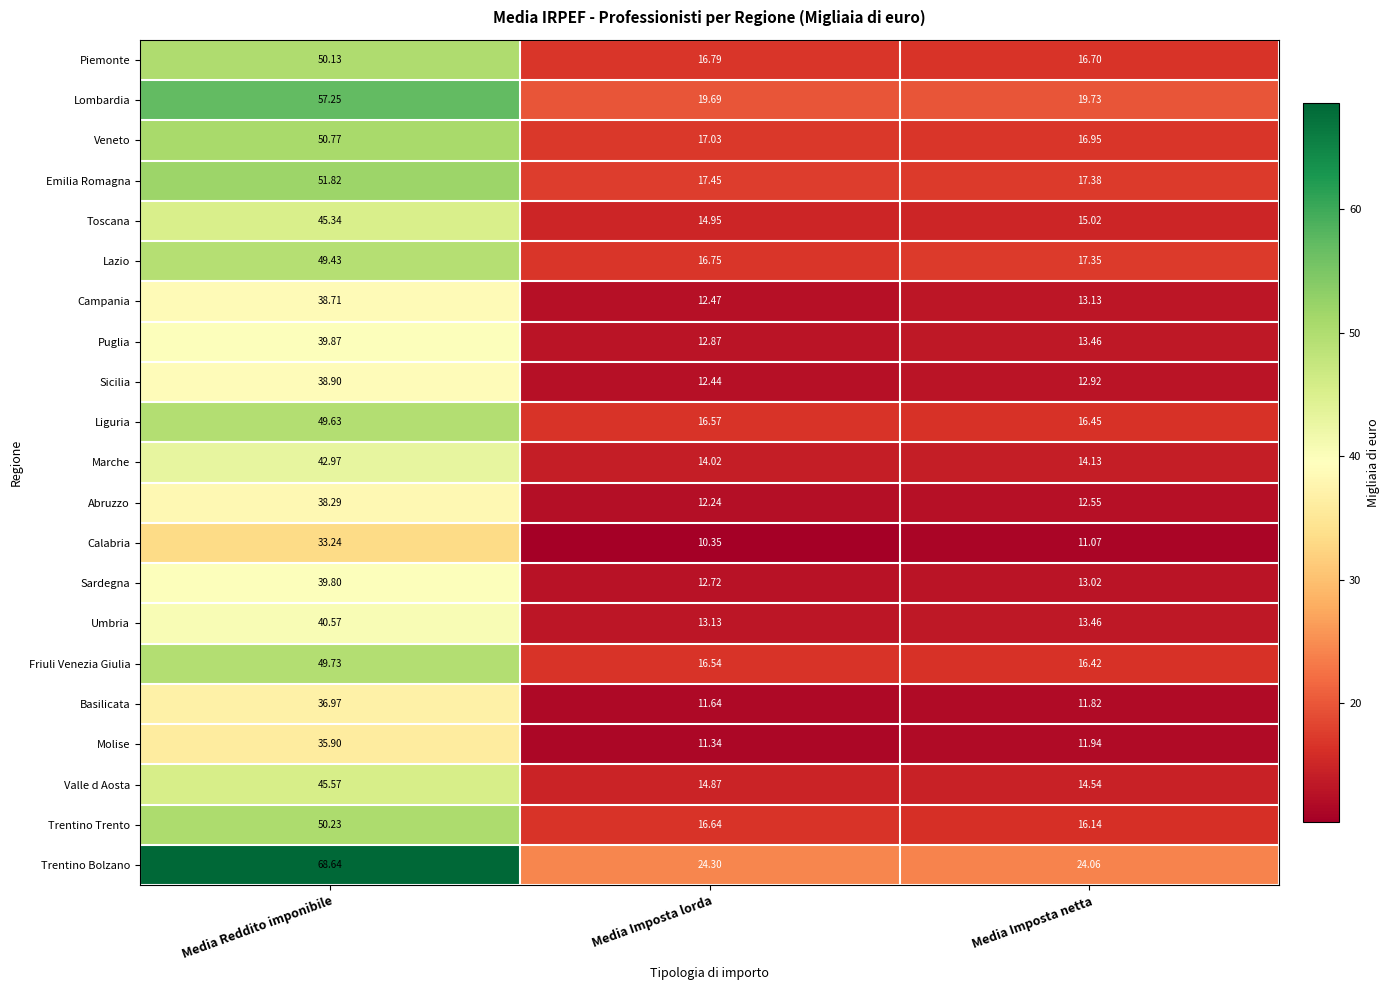

At Media Imposta lorda, list the series in order from largest to smallest.

Trentino Bolzano, Lombardia, Emilia Romagna, Veneto, Piemonte, Lazio, Trentino Trento, Liguria, Friuli Venezia Giulia, Toscana, Valle d Aosta, Marche, Umbria, Puglia, Sardegna, Campania, Sicilia, Abruzzo, Basilicata, Molise, Calabria